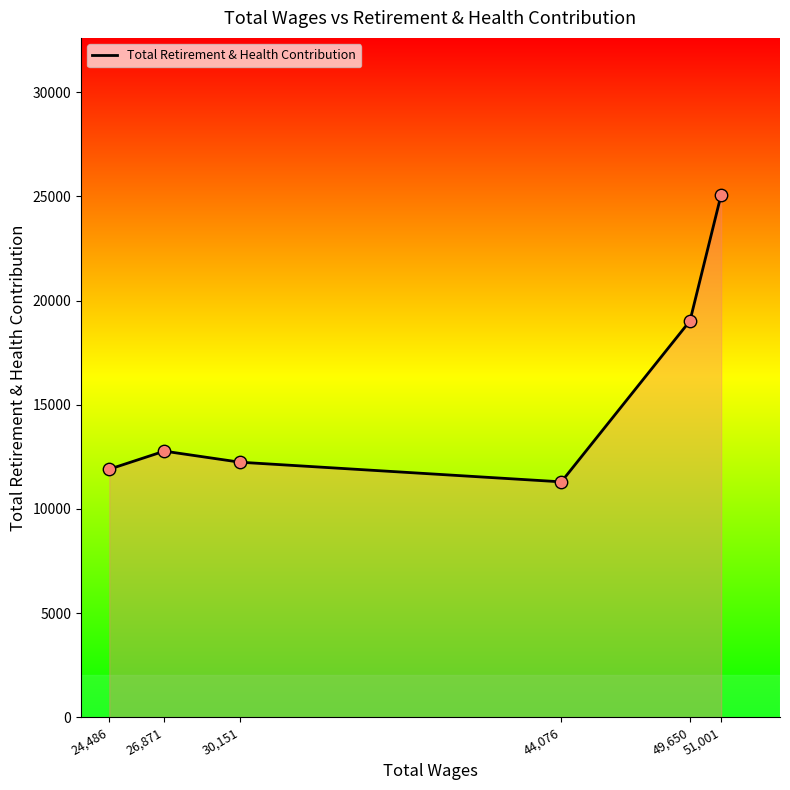

Which has a higher value, 51,001 or 26,871?

51,001